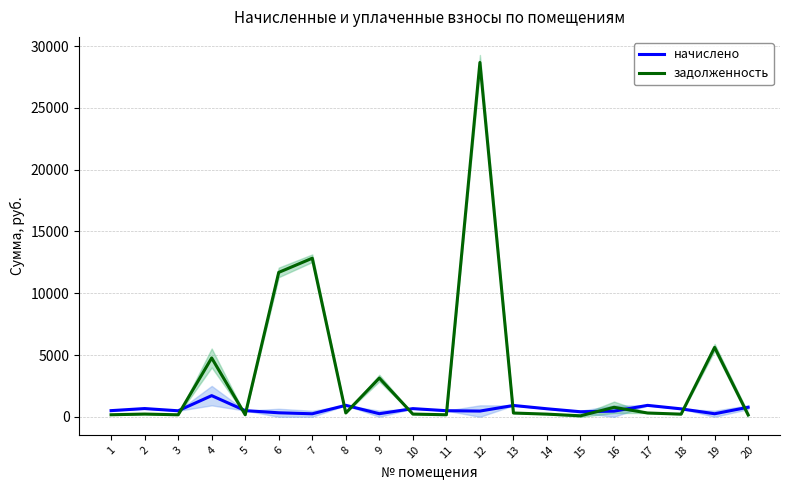

What is the highest value of the задолженность series?

28671.2